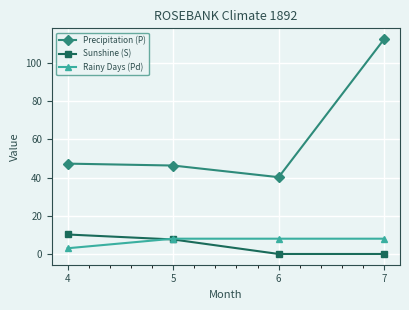

Which series changed the most between 5 and 7?

Precipitation (P)